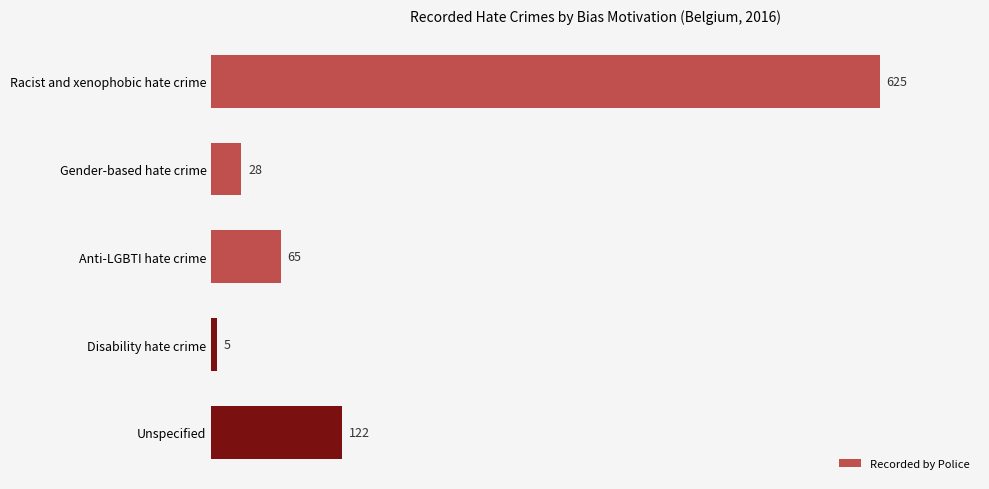

Reading top to bottom, what are all the values shown in this chart?

Racist and xenophobic hate crime=625	Gender-based hate crime=28	Anti-LGBTI hate crime=65	Disability hate crime=5	Unspecified=122